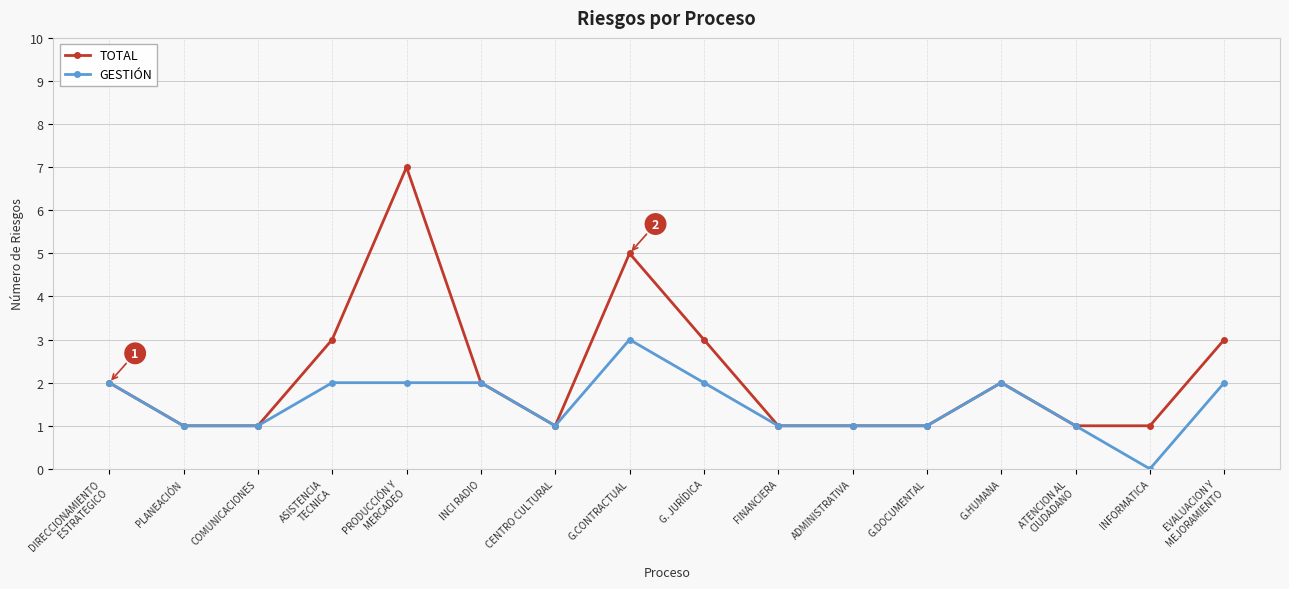

Does the chart have visible grid lines?

Yes